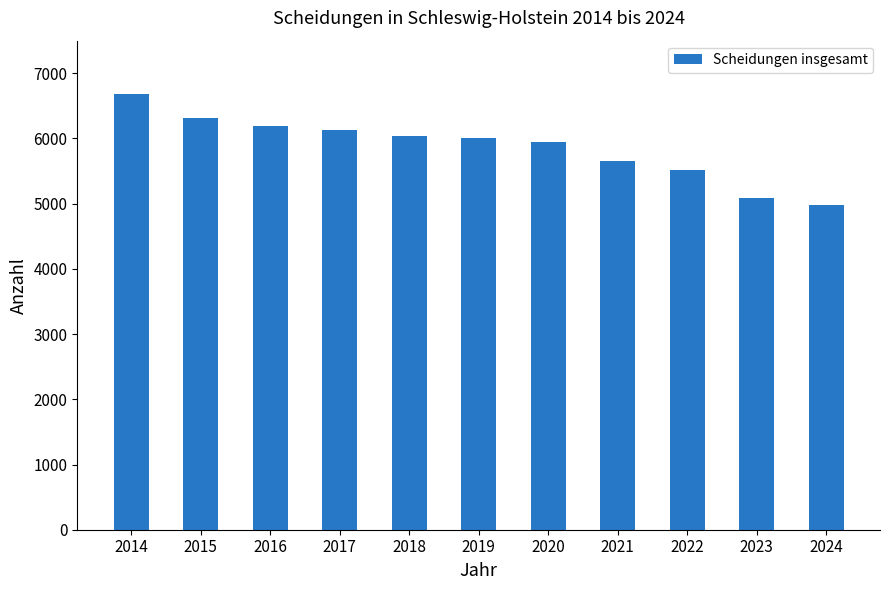

What is the maximum value shown in the chart?

6686